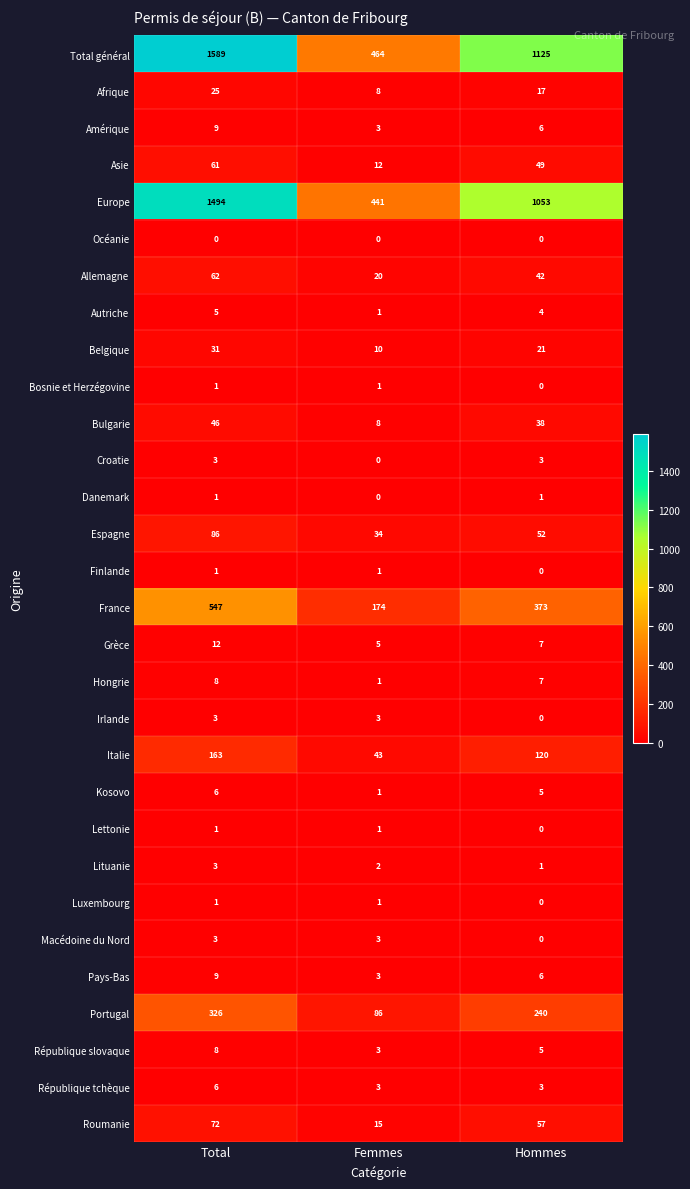

Rank the categories by République slovaque value from lowest to highest.

Femmes, Hommes, Total